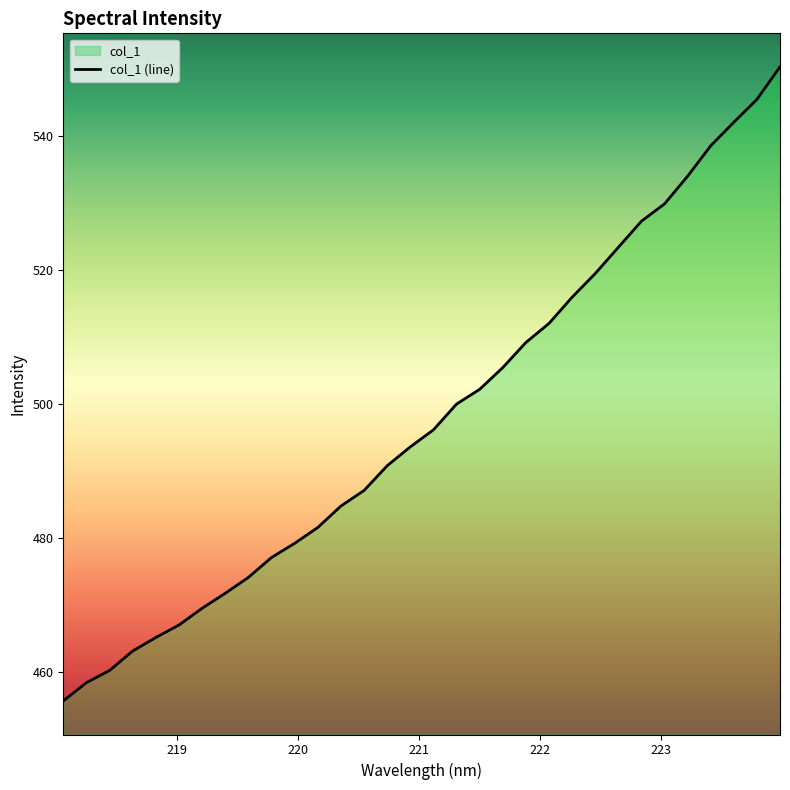

Which label corresponds to the smallest value in the chart?

218.0596